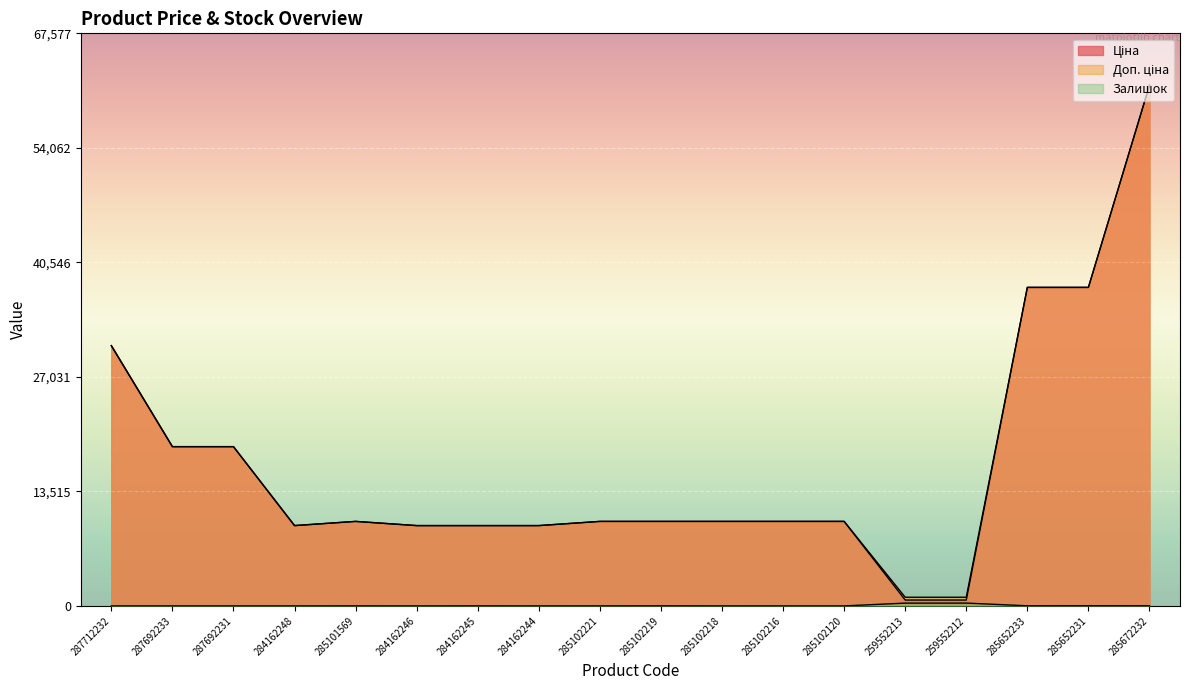

Reading left to right, extract all data points from this chart.

Ціна: 287712232=30717.1	287692233=18796.8	287692231=18796.8	284162248=9480.1	285101569=9975.0	284162246=9480.1	284162245=9480.1	284162244=9480.1	285102221=9975.0	285102219=9975.0	285102218=9975.0	285102216=9975.0	285102120=9975.0	259552213=693.7	259552212=693.7	285652233=37593.6	285652231=37593.6	285672232=61434.3
Доп. ціна: 287712232=30717.1	287692233=18796.8	287692231=18796.8	284162248=9480.1	285101569=9975.0	284162246=9480.1	284162245=9480.1	284162244=9480.1	285102221=9975.0	285102219=9975.0	285102218=9975.0	285102216=9975.0	285102120=9975.0	259552213=1024.6	259552212=1024.6	285652233=37593.6	285652231=37593.6	285672232=61434.3
Залишок: 287712232=0.0	287692233=0.0	287692231=0.0	284162248=0.0	285101569=7.0	284162246=0.0	284162245=8.0	284162244=0.0	285102221=4.0	285102219=9.0	285102218=3.0	285102216=0.0	285102120=0.0	259552213=331.0	259552212=334.0	285652233=13.0	285652231=23.0	285672232=16.0